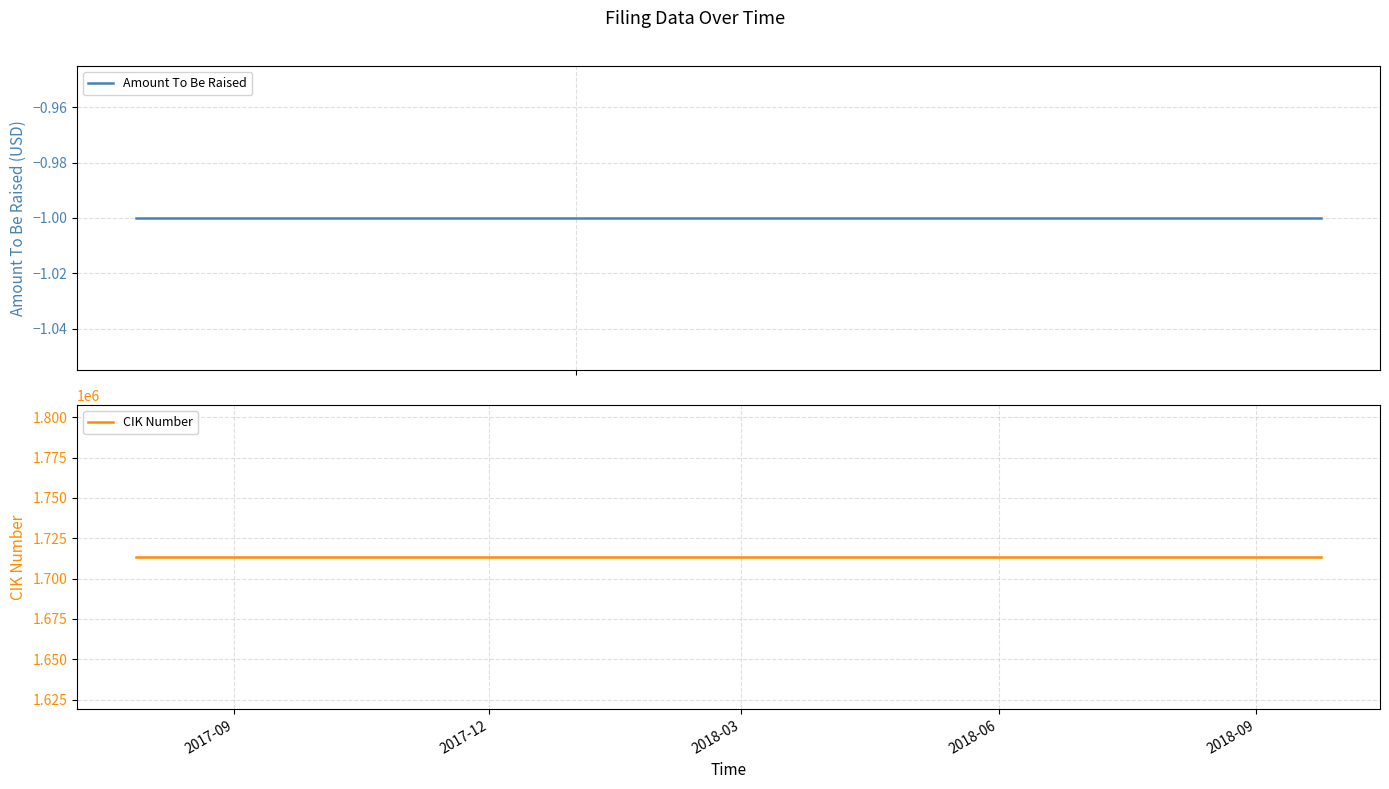

At which label is Amount To Be Raised closest to -1?

2017-09